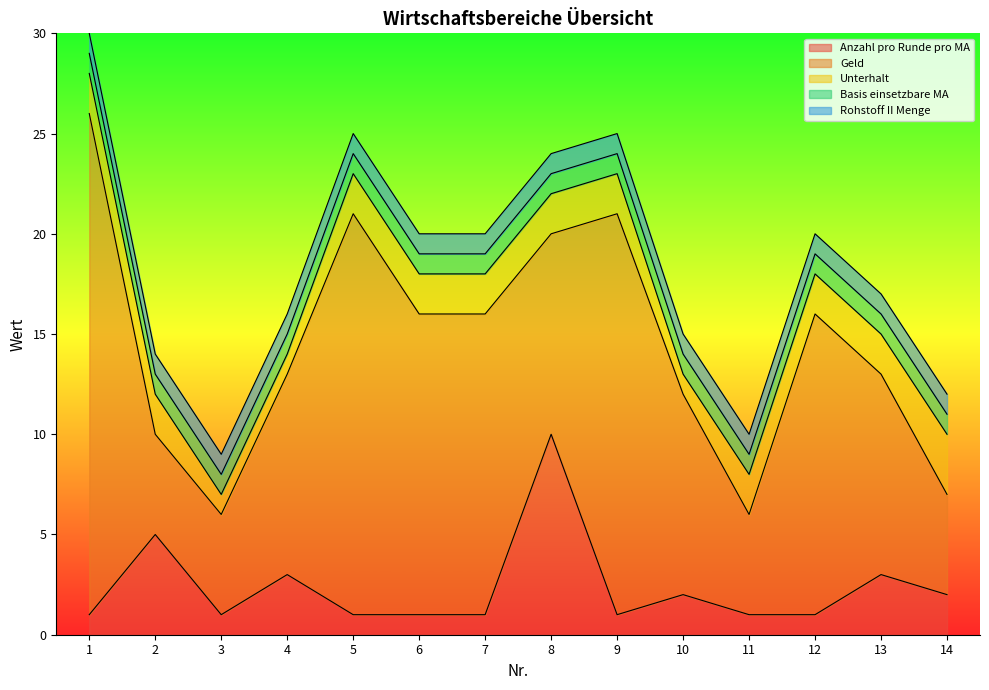

Where is Unterhalt nearest to the value 2?

1